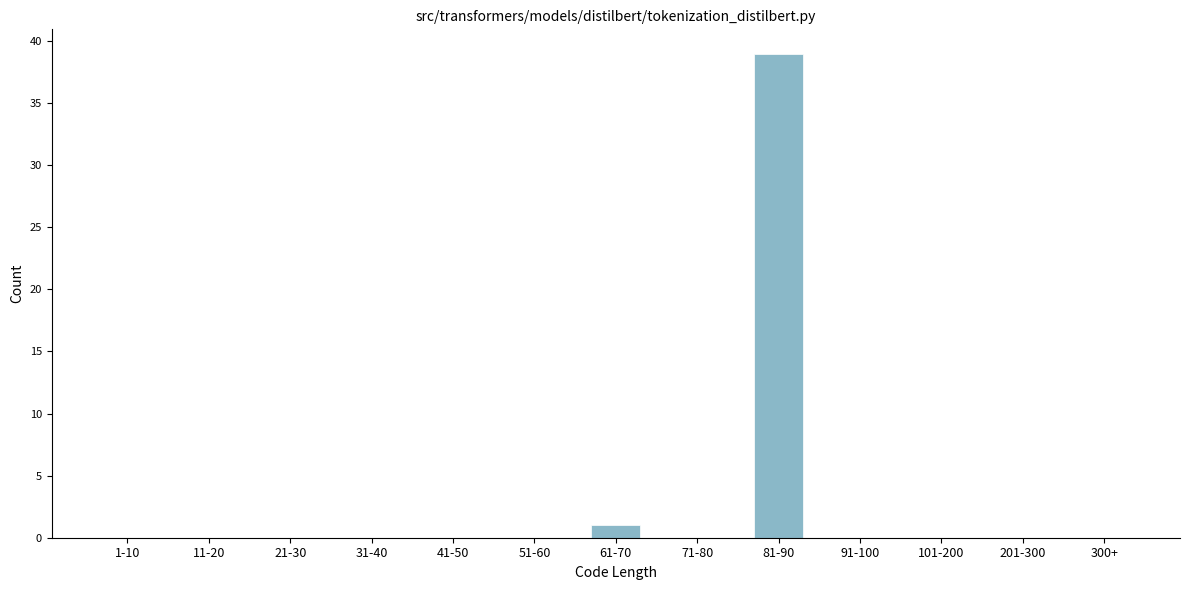

Reading right to left, list all the values displayed in this chart.

300+=0	201-300=0	101-200=0	91-100=0	81-90=39	71-80=0	61-70=1	51-60=0	41-50=0	31-40=0	21-30=0	11-20=0	1-10=0